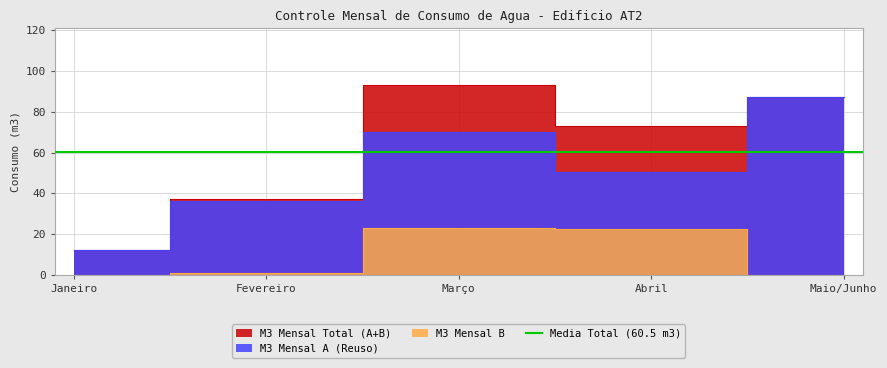

Count the number of categories in the chart.

5